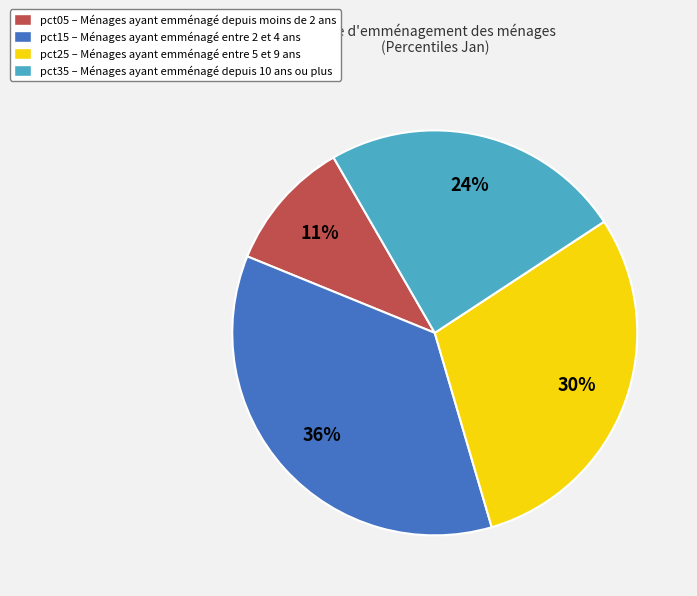

Which category has the biggest portion of the pie?

pct15 – Ménages ayant emménagé entre 2 et 4 ans